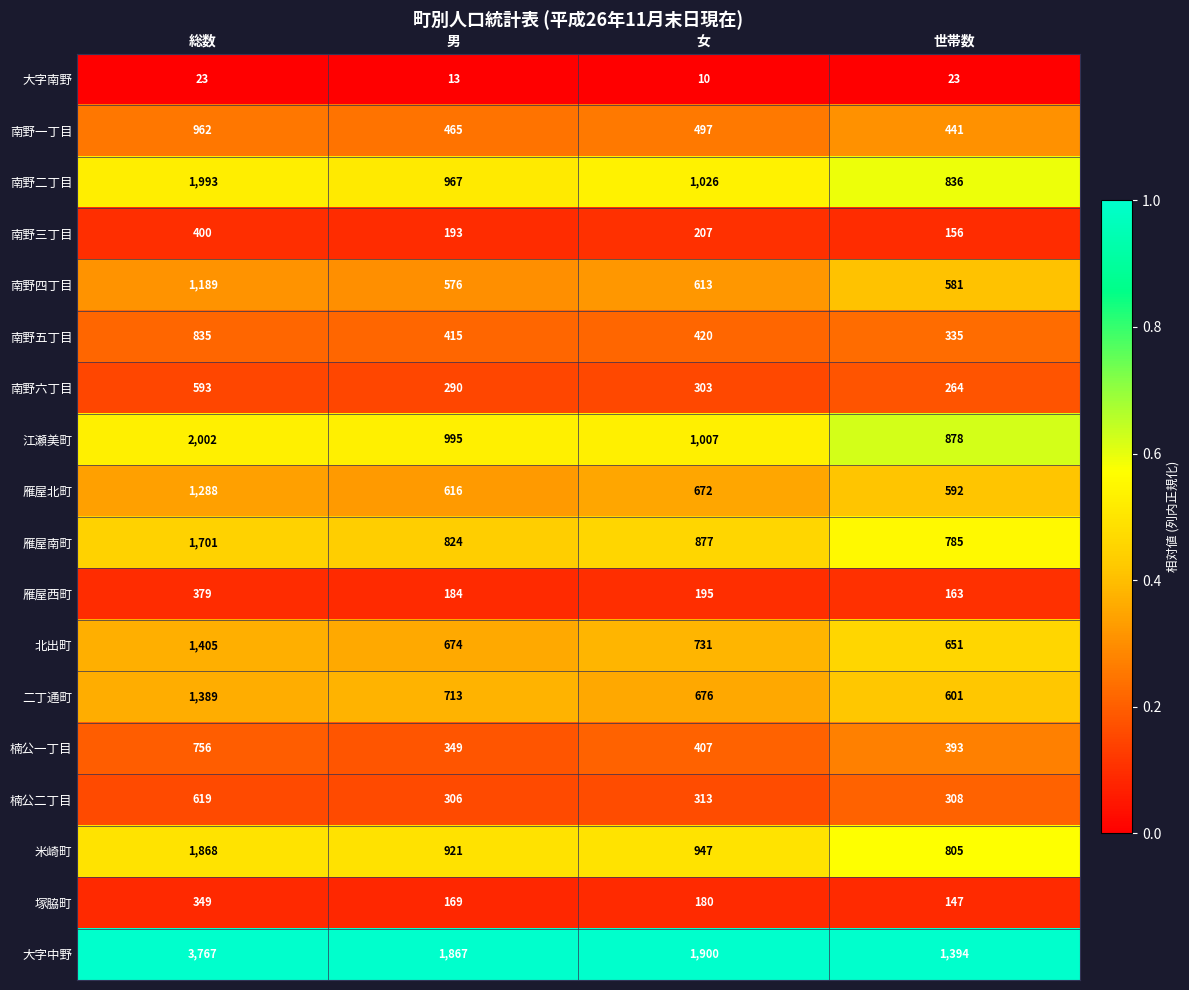

Is it true that 北出町 equals 307 at 総数?

False